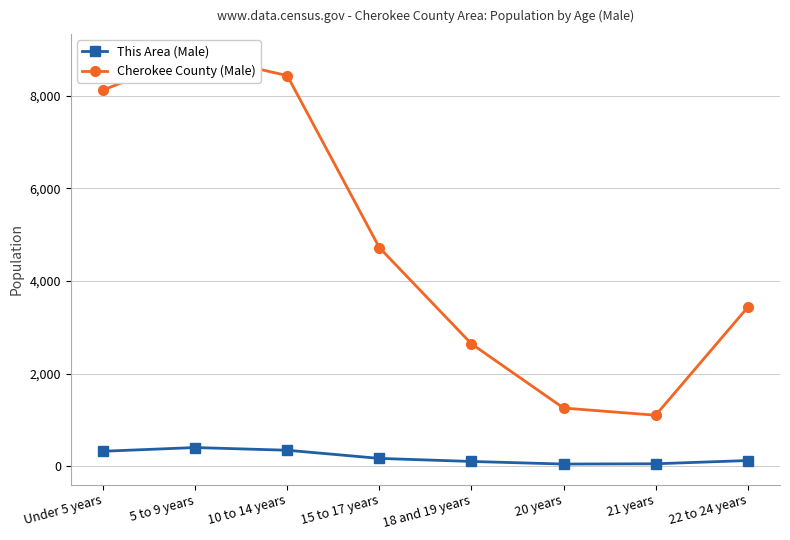

At which category does Cherokee County (Male) reach its first local valley?

21 years